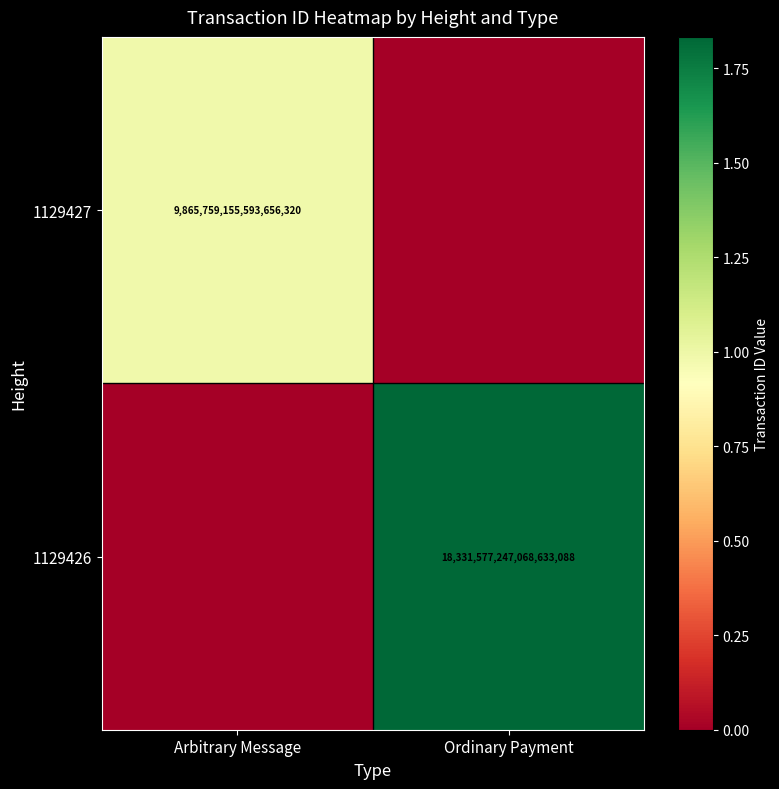

At how many categories does at least one series exceed 4128223270675139072?

2